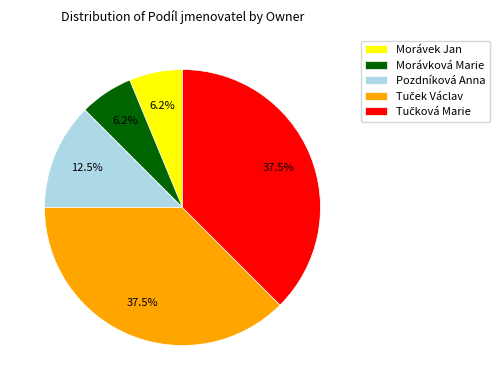

How many slices are in this pie chart?

5